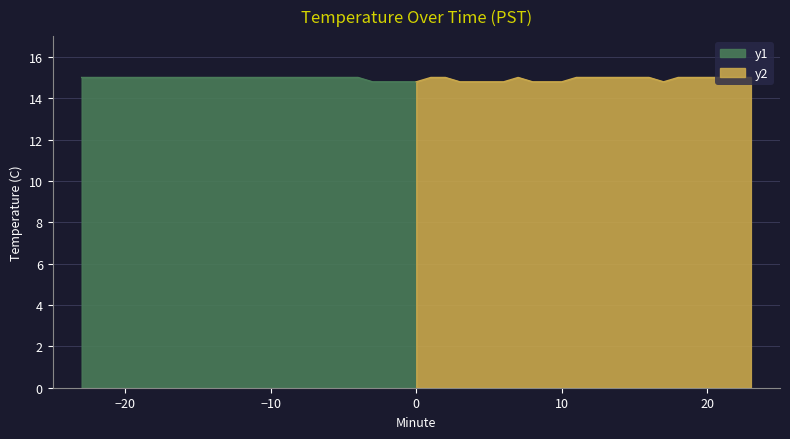

List the labels in order of value, largest first.

1, 2, 7, 11, 12, 13, 14, 15, 16, 18, 19, 20, 21, 22, 23, 0, 3, 4, 5, 6, 8, 9, 10, 17